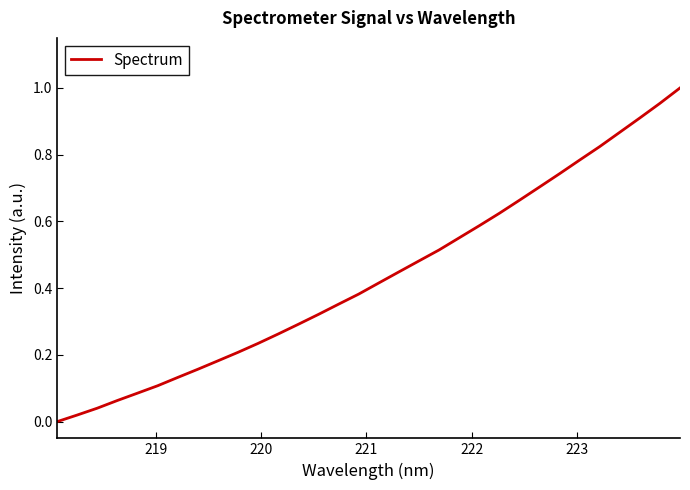

Is this an area chart (filled region under the line)?

No